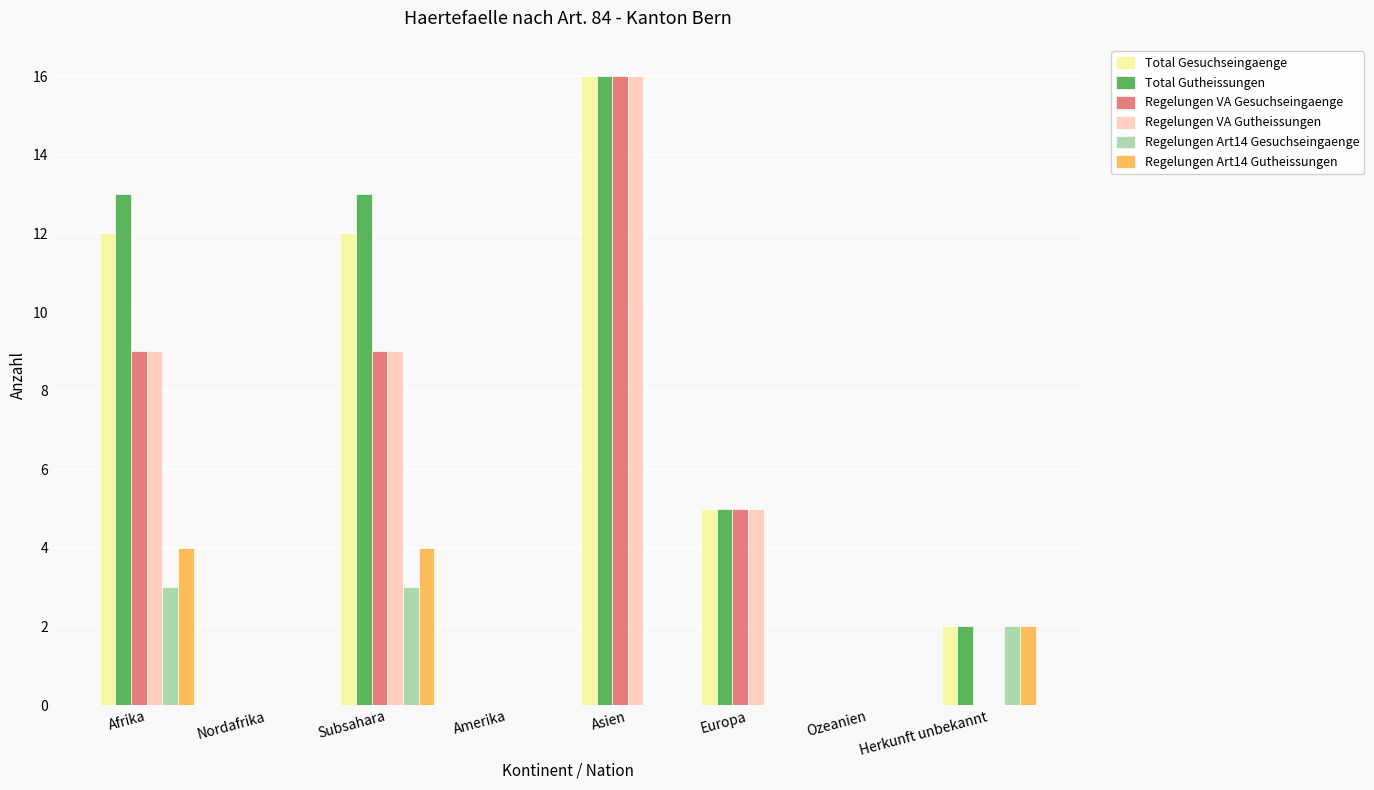

What is the spread (max minus min) of values at Herkunft unbekannt?

2